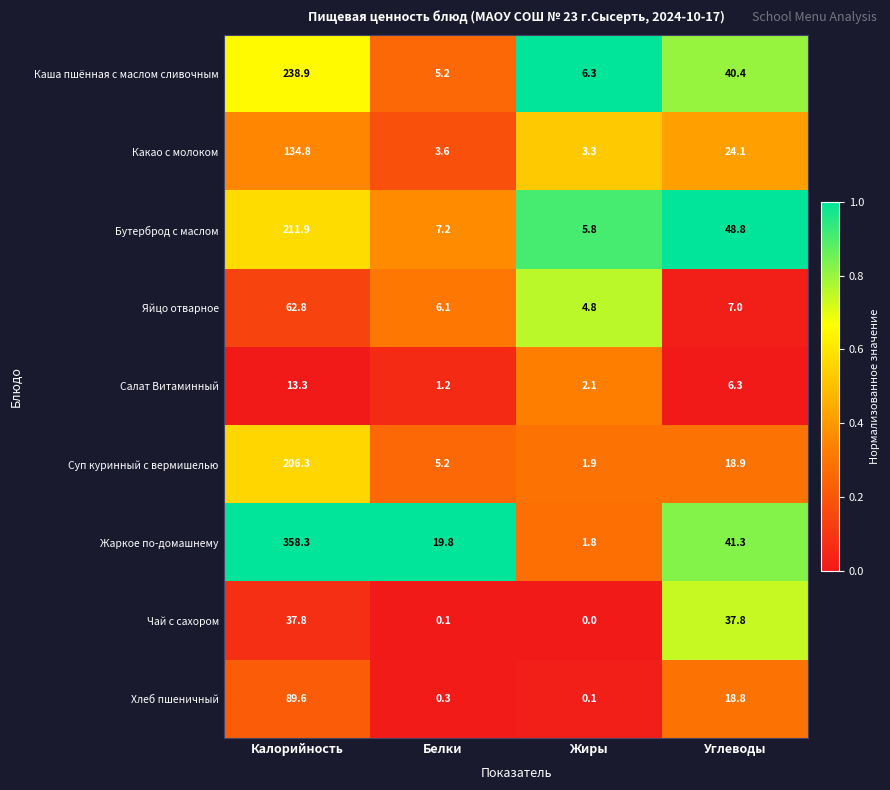

The value of Суп куринный с вермишелью at Углеводы is 10.8. True or false?

False